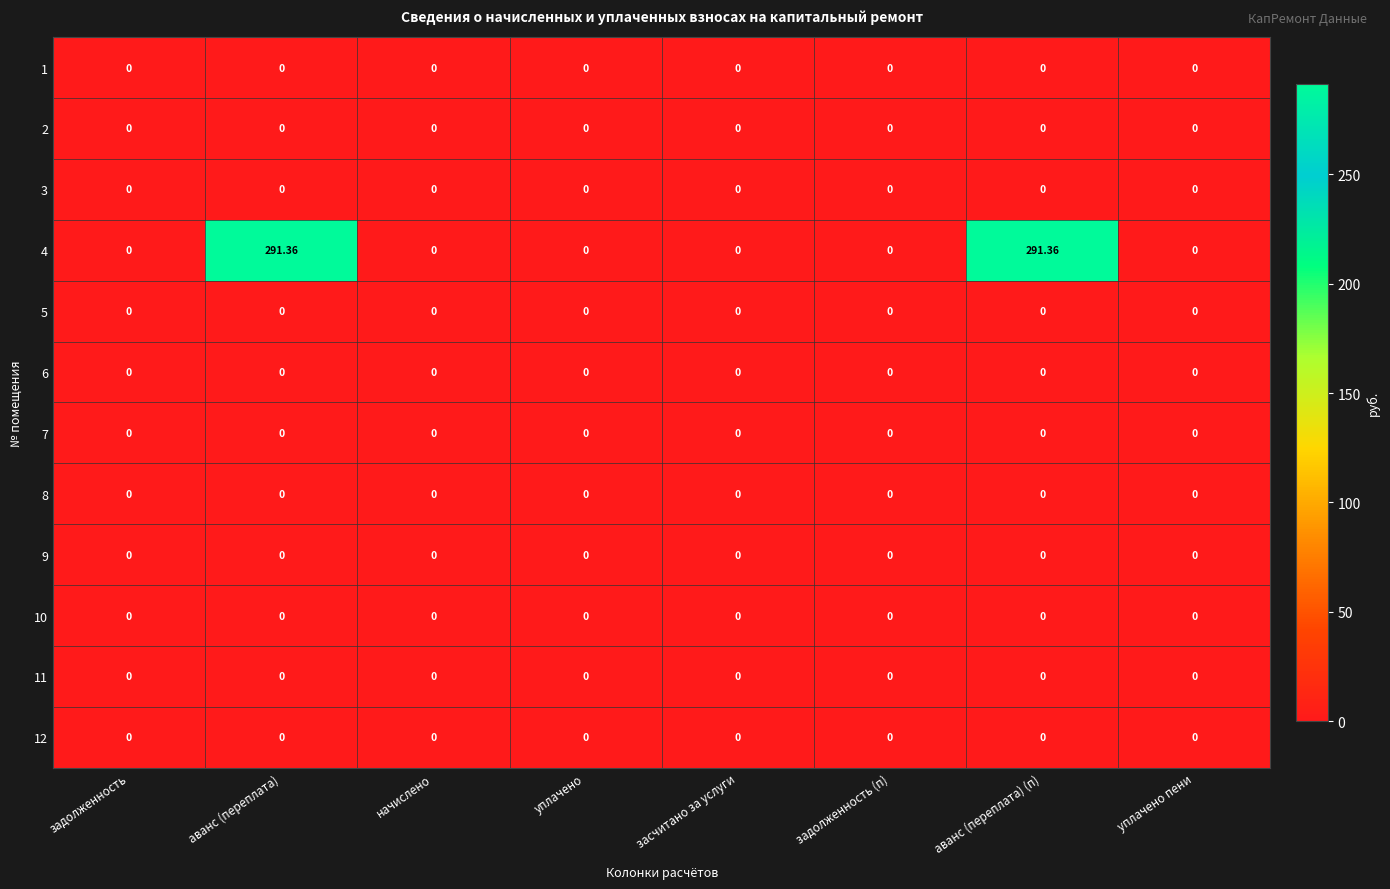

Between задолженность (п) and уплачено пени, which is larger?

задолженность (п)